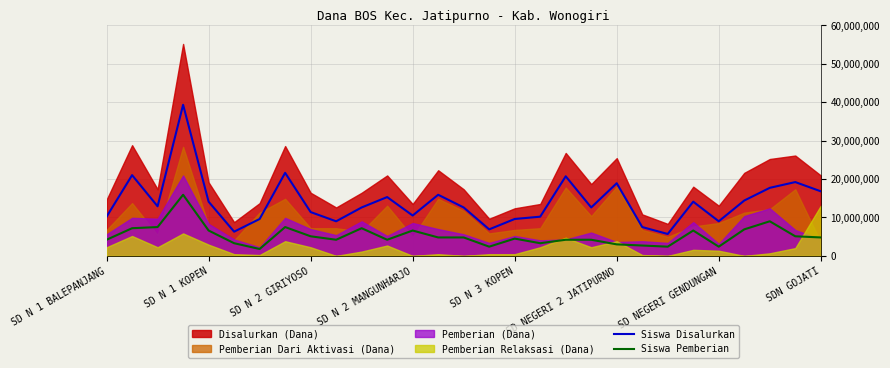

What is the average value of the Siswa Disalurkan series?

13986207